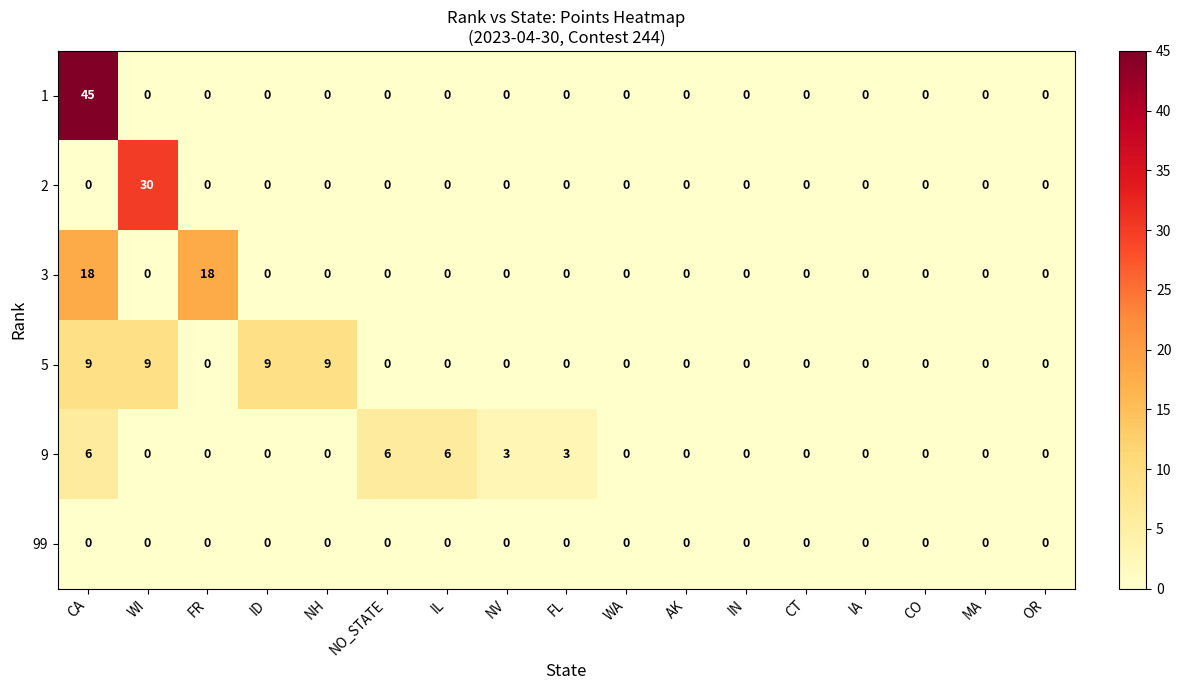

True or false: 1 has a value of 21 at WI.

False